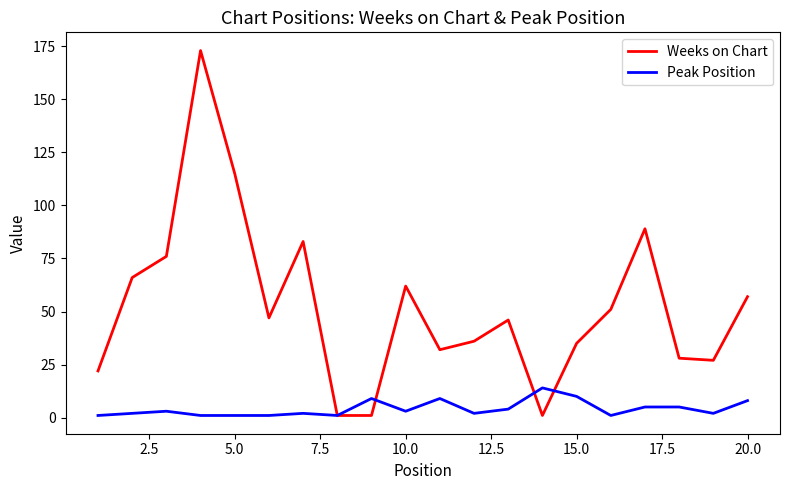

What is the greatest value displayed?

173